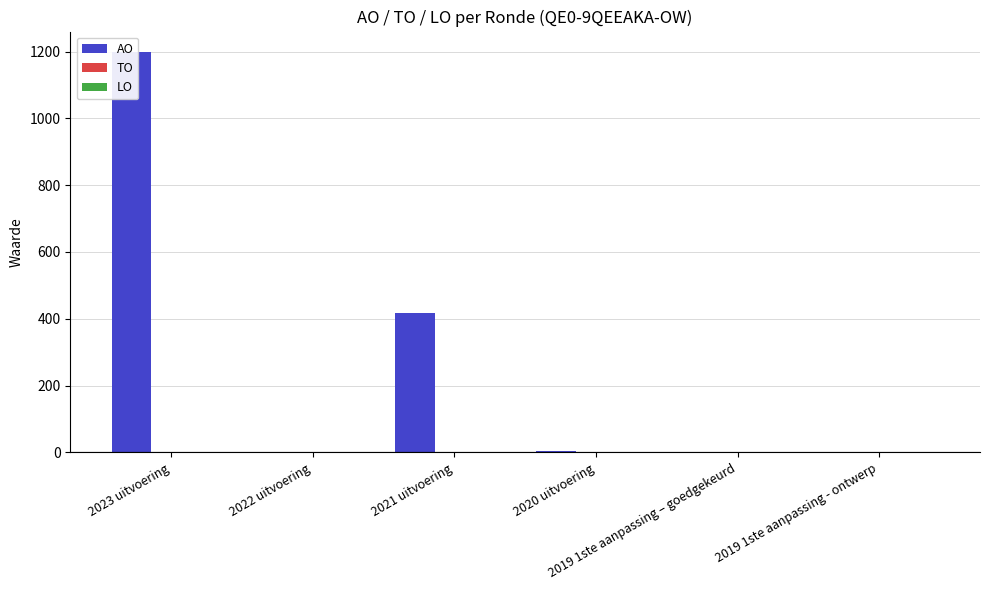

What is the approximate value of AO at 2021 uitvoering, to the nearest 50?

400